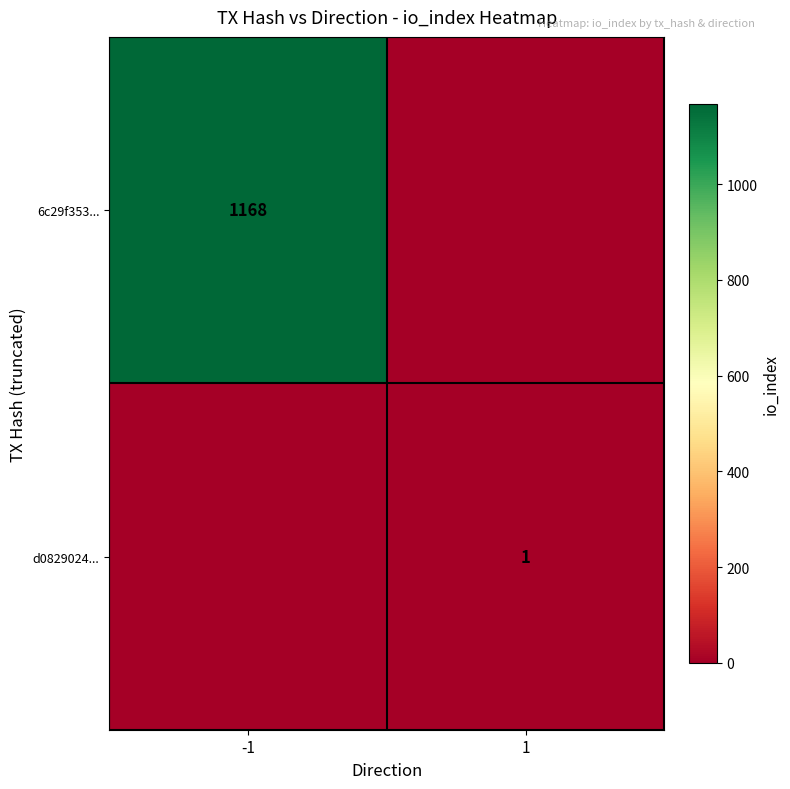

Is the value of d0829024... at 1 greater than the value of 6c29f353... at -1?

No